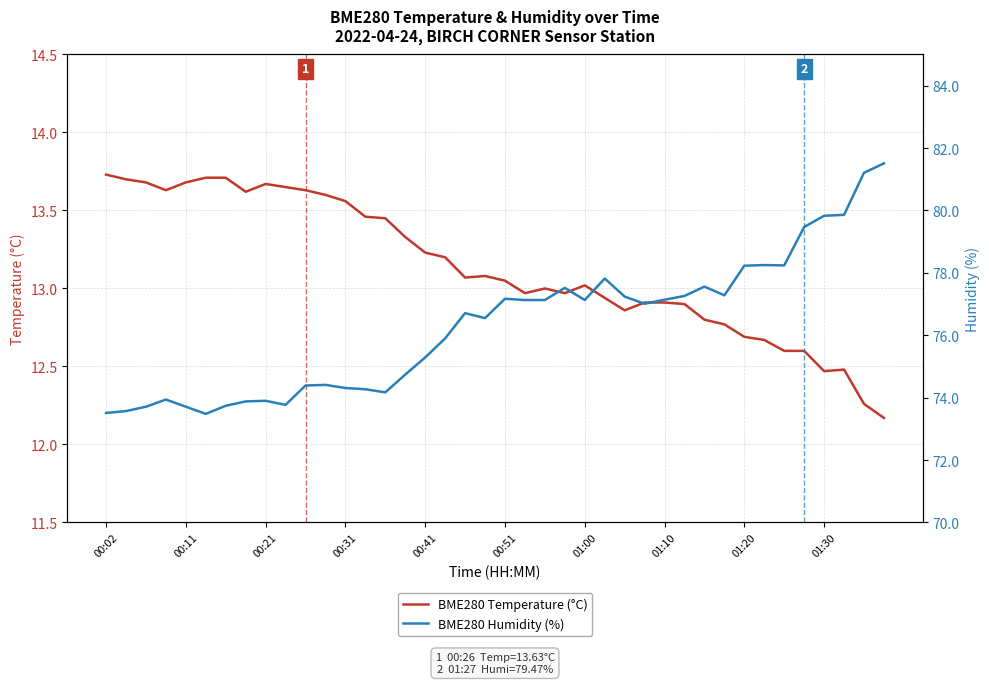

The BME280 Temperature (°C) series shows 9.0 at 25. True or false?

False